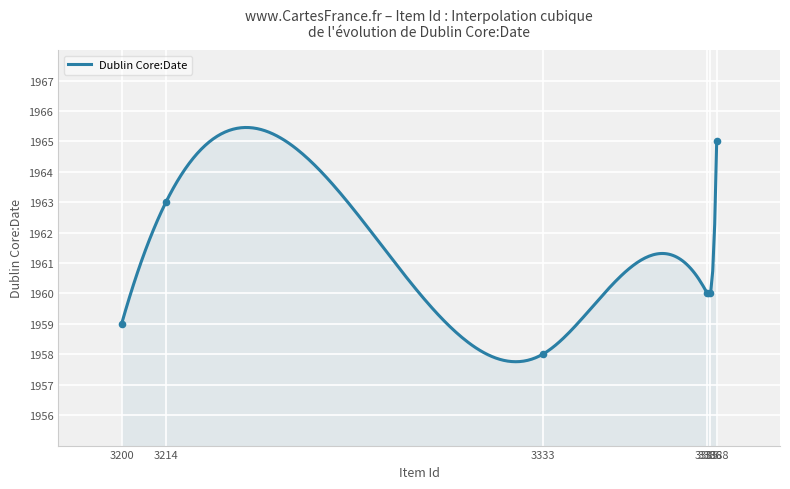

Approximately how many times larger is the value at 3388 compared to 3200?

1.0